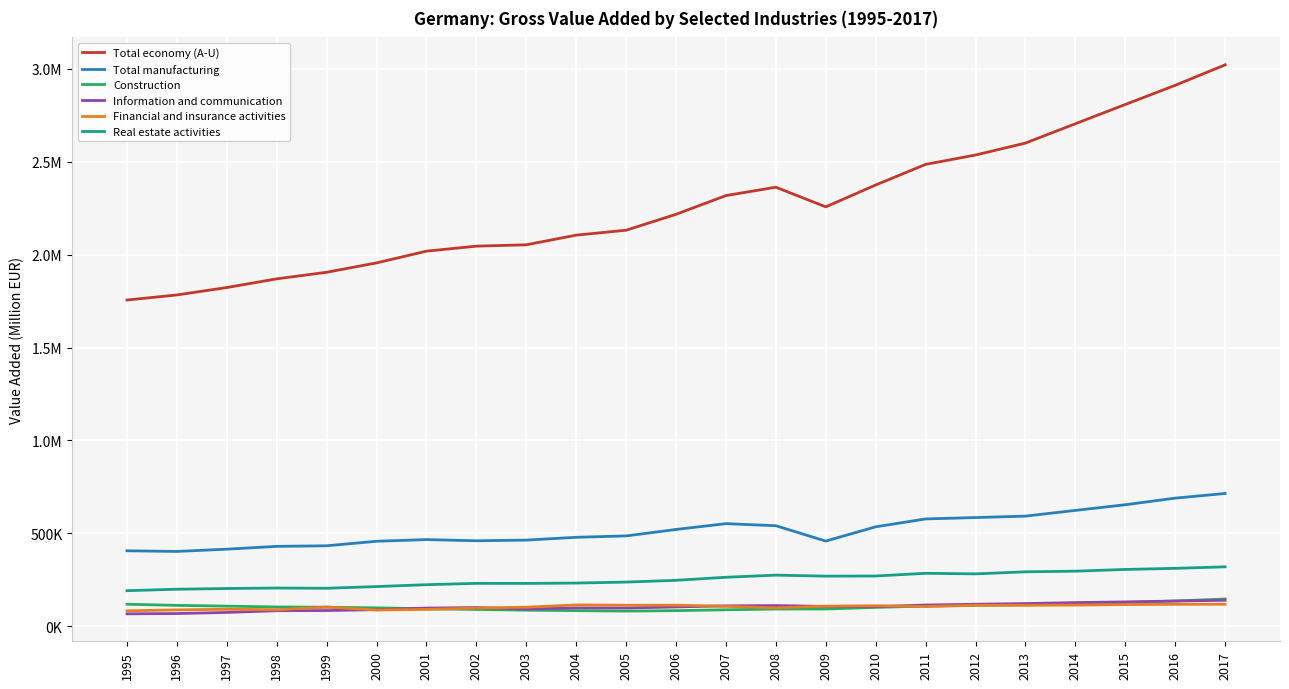

True or false: Real estate activities and Information and communication intersect in this chart.

False